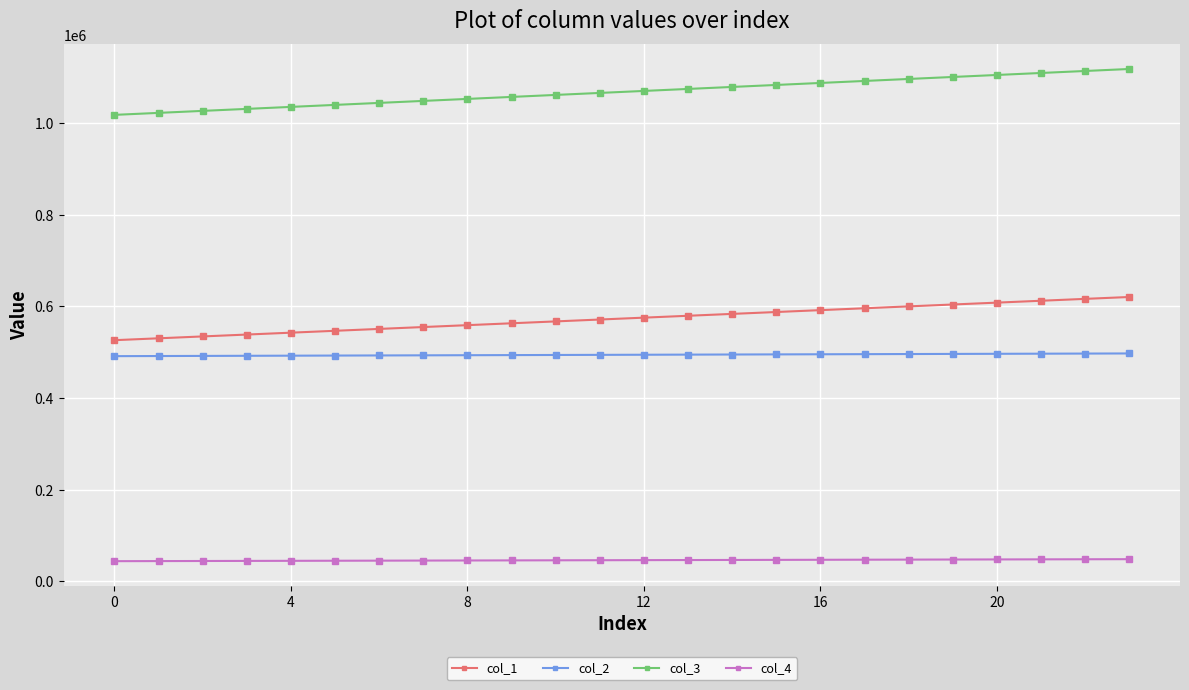

At how many categories does at least one series exceed 922844?

24